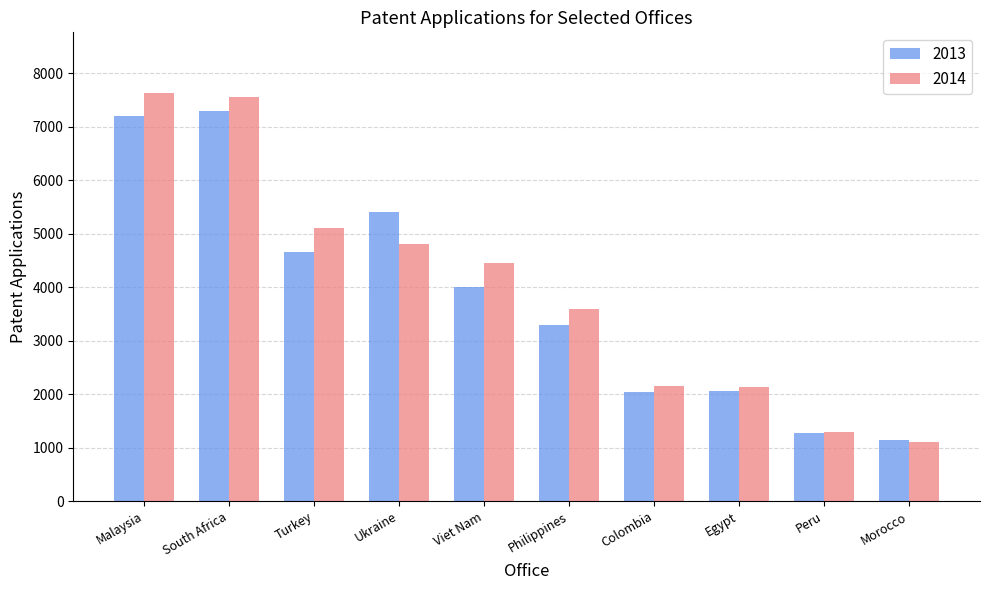

What are all the series names shown in the legend?

2013, 2014